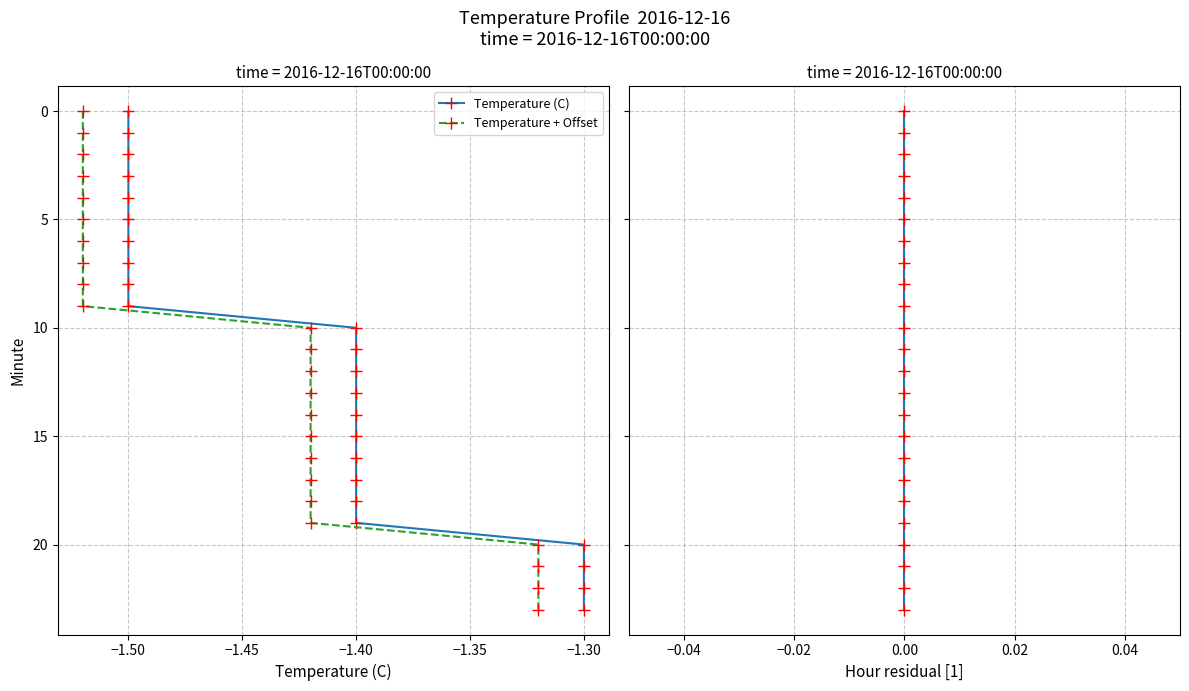

True or false: Temperature (C) and Temperature + Offset intersect in this chart.

False